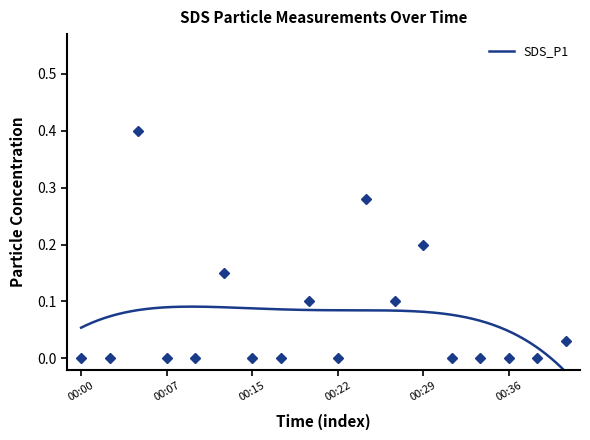

Where is the first local maximum?

00:05